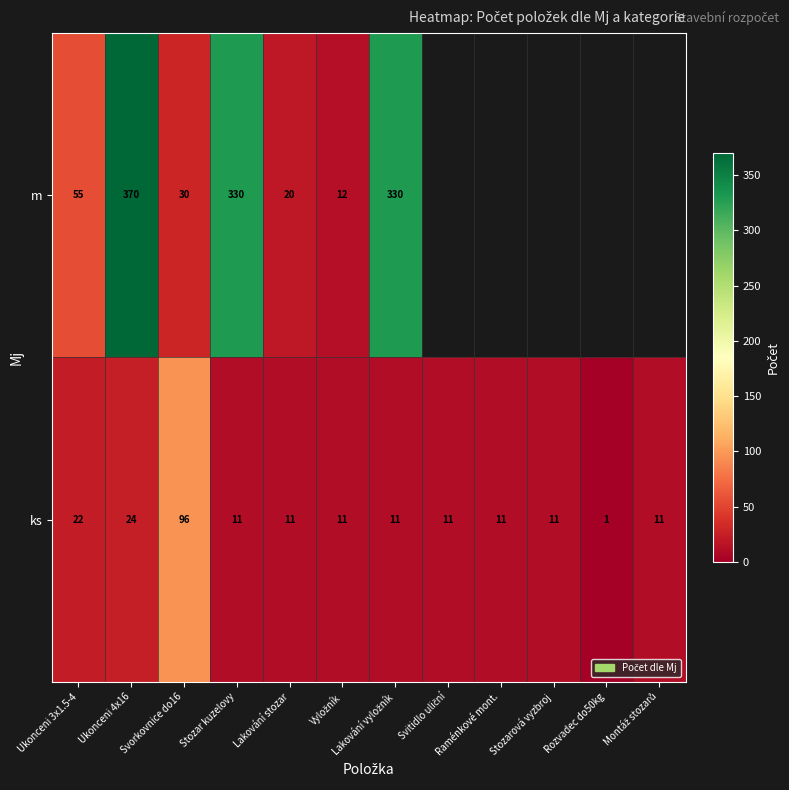

How many categories are shown in the chart?

12